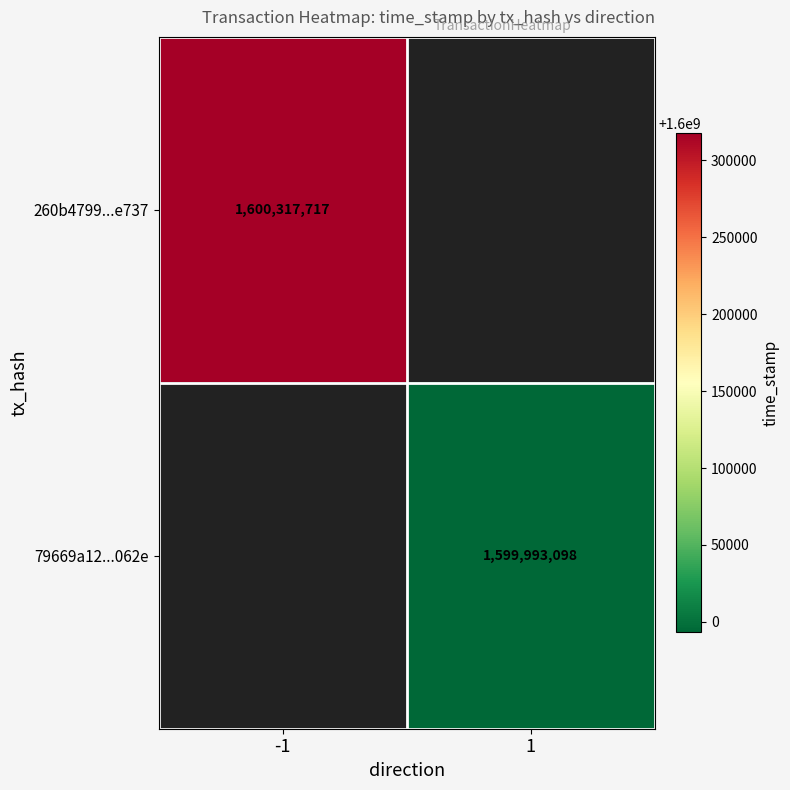

Is the value of 79669a12...062e at 1 greater than the value of 260b4799...e737 at -1?

No